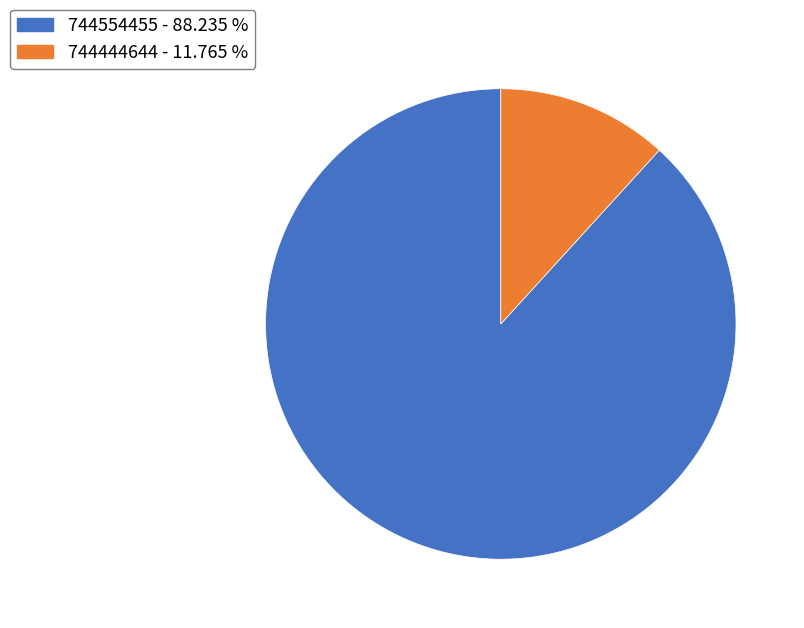

Which has a higher value, 744444644 or 744554455?

744554455